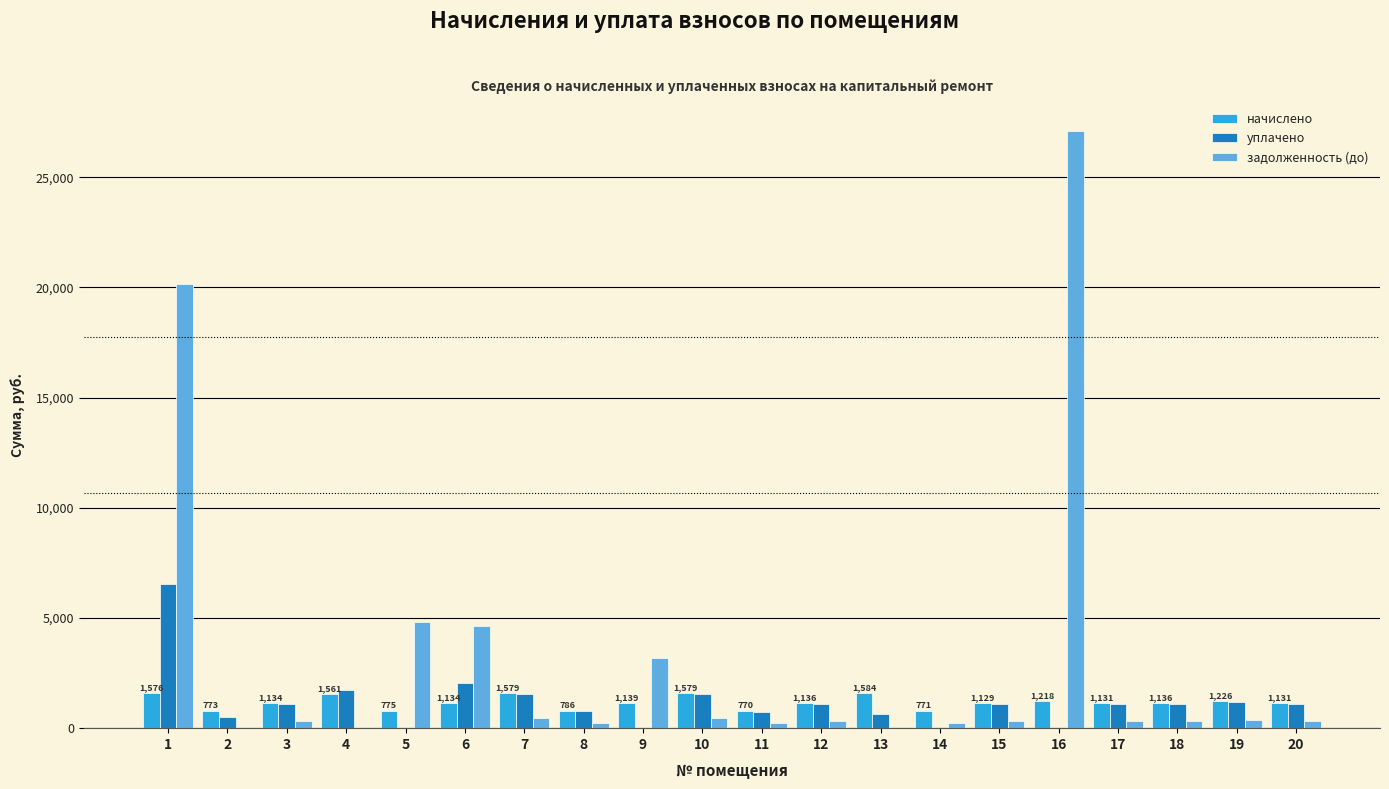

Where is задолженность (до) nearest to the value 13537?

1